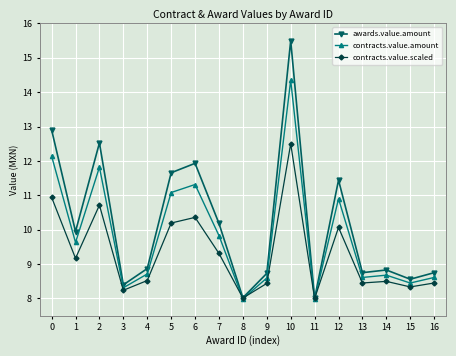

Is it true that awards.value.amount equals 8.8 at 14?

True